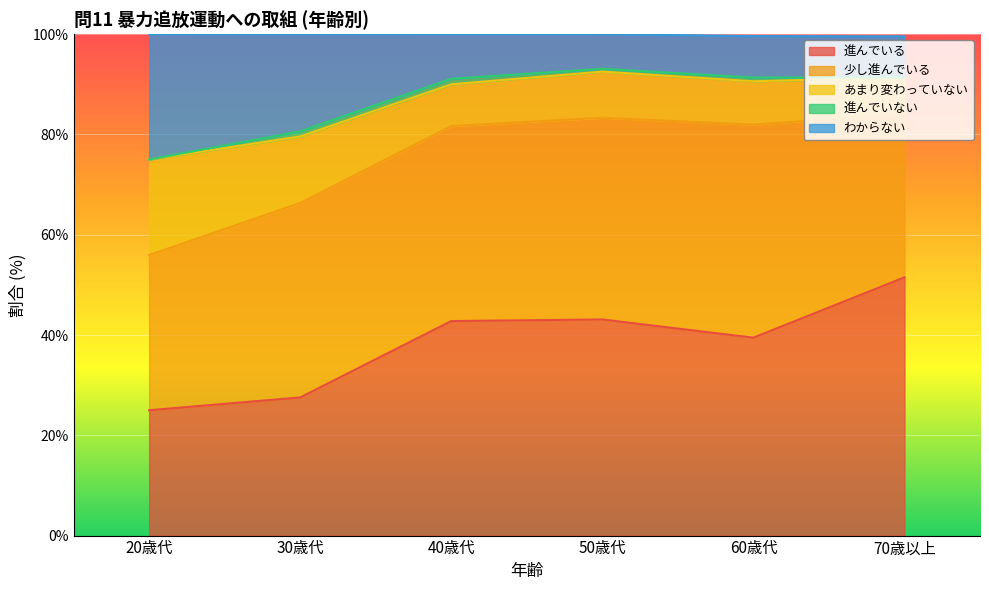

What is the total value across all series at 70歳以上?

99.6